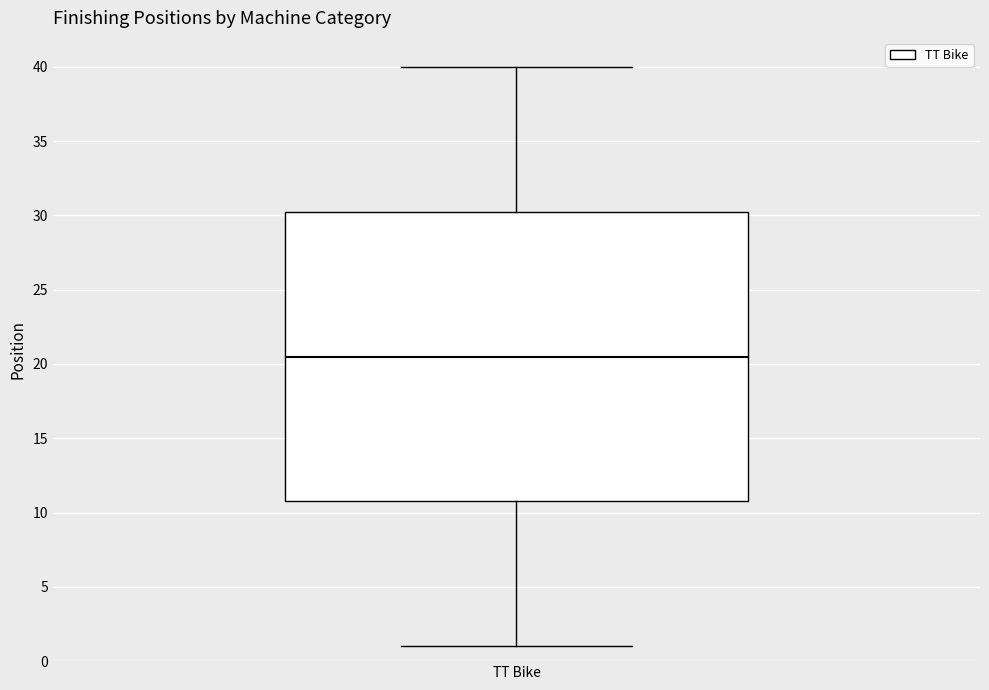

Transcribe this box plot: give where the median line is, the range the box spans, and where the two whiskers end, as read against the y-axis. The values are not printed on the chart, so give them approximately, as read against the axis.

median 20.5, box 11.0 to 30.5, whiskers 1.0 to 40.0